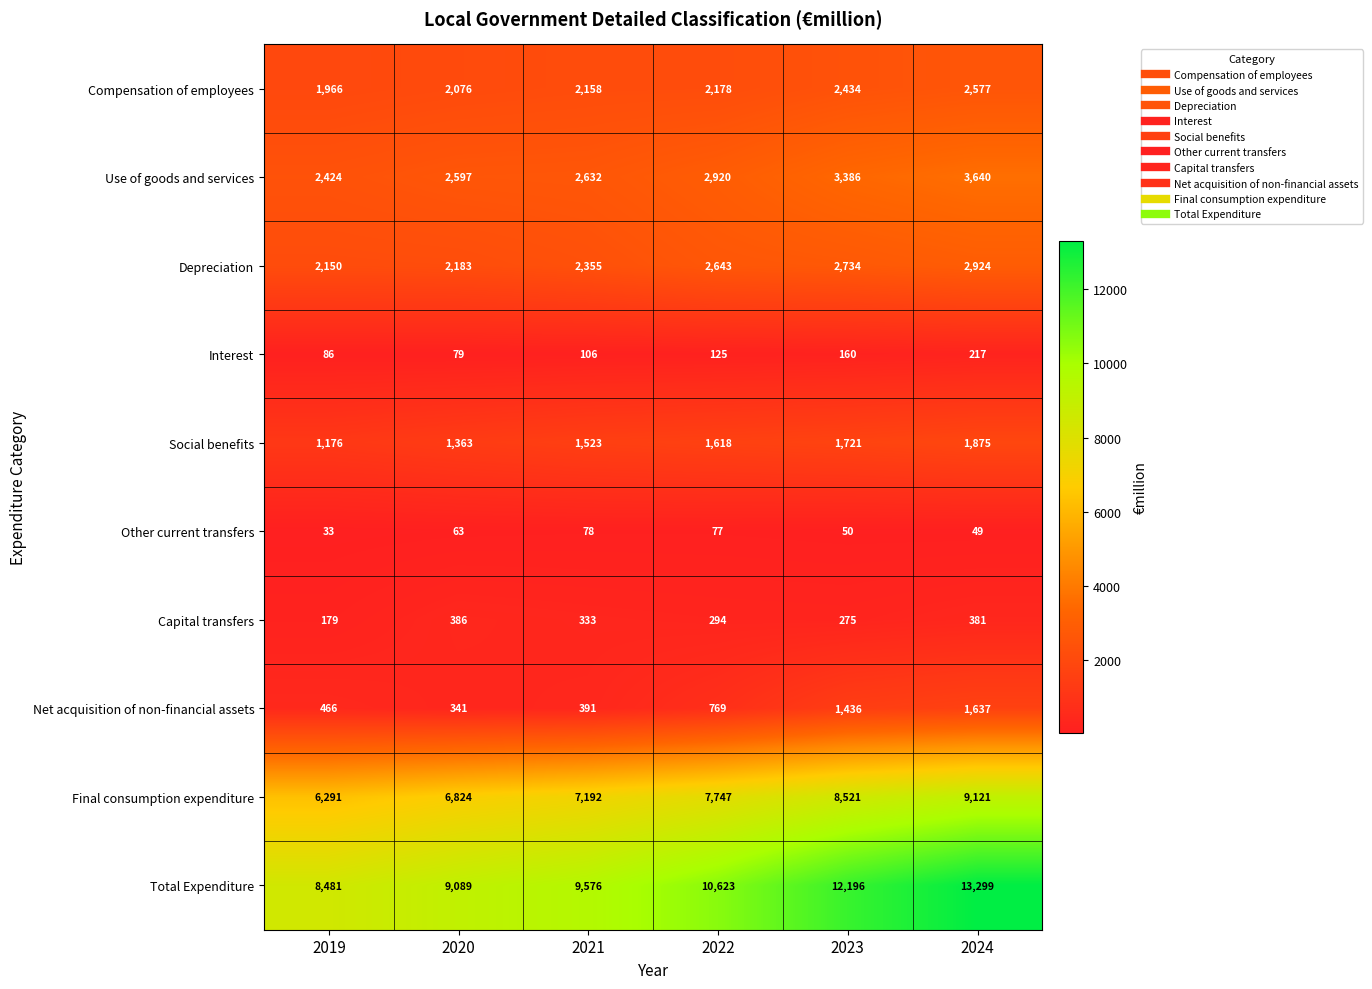

At which label is Net acquisition of non-financial assets closest to 989?

2022